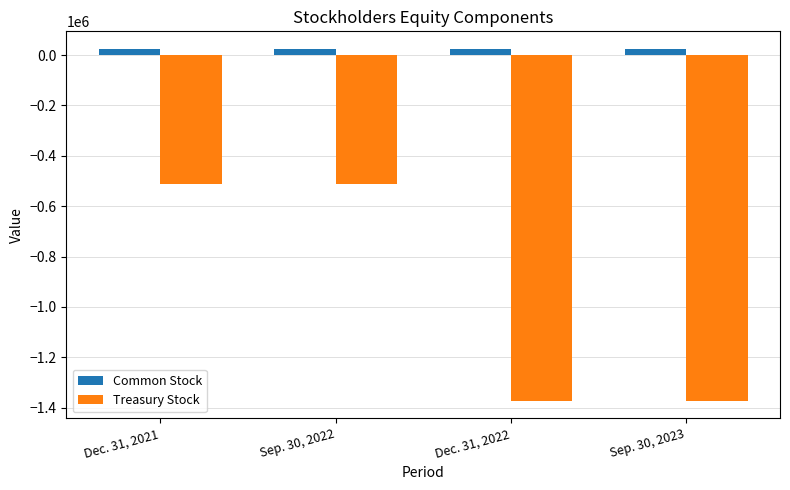

What is the average value of the Common Stock series?

24426